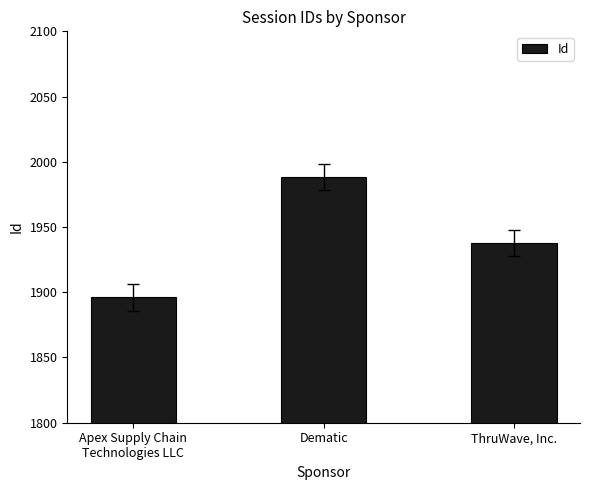

What is the ratio of the value at Apex Supply Chain
Technologies LLC to the value at Dematic?

1.0